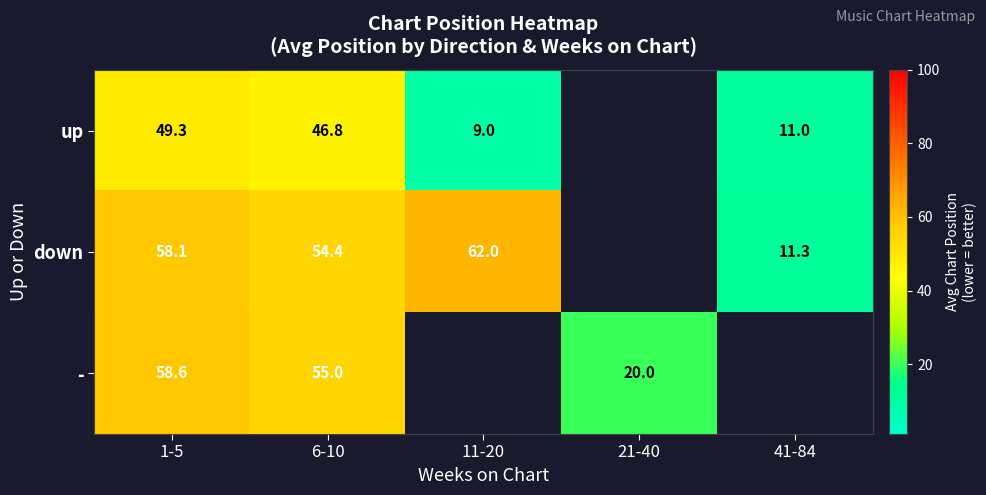

Is the value of up at 1-5 greater than the value of down at 11-20?

No